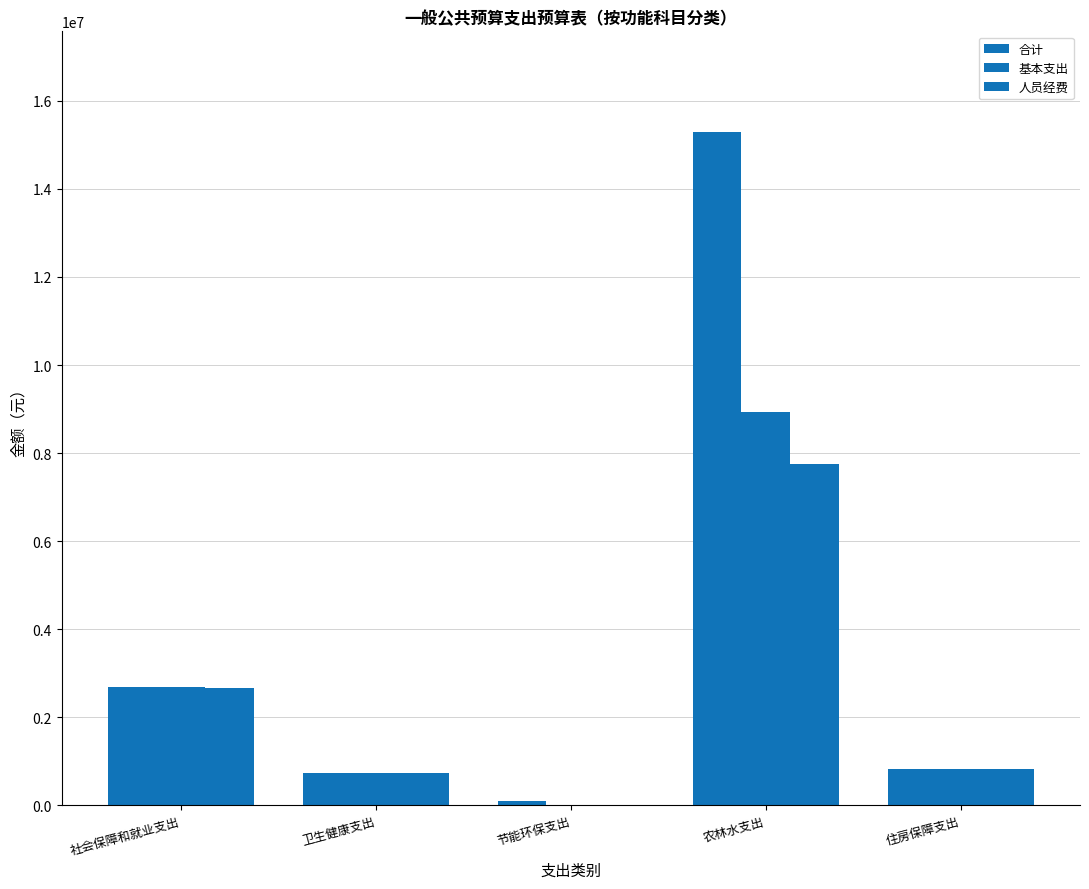

The 基本支出 series shows 0.0 at 节能环保支出. True or false?

True